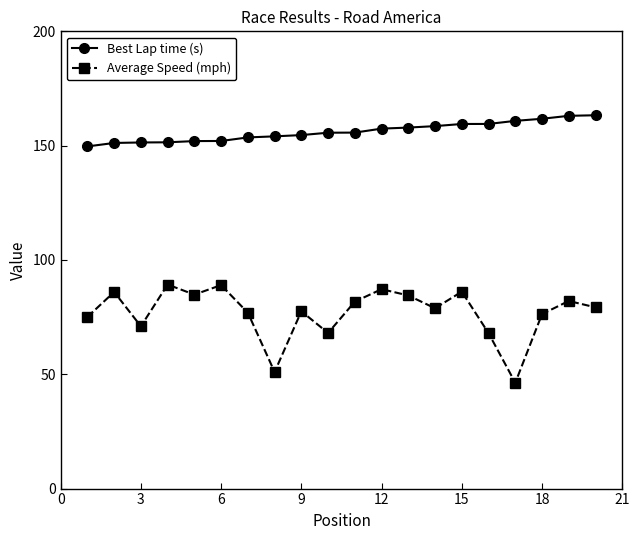

Is this an area chart (filled region under the line)?

No